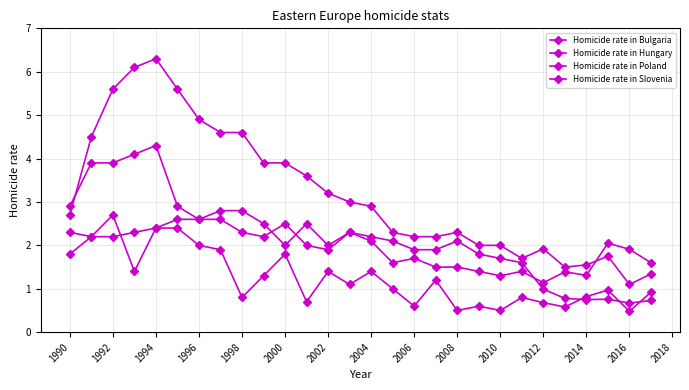

Count the number of data series in this chart.

4